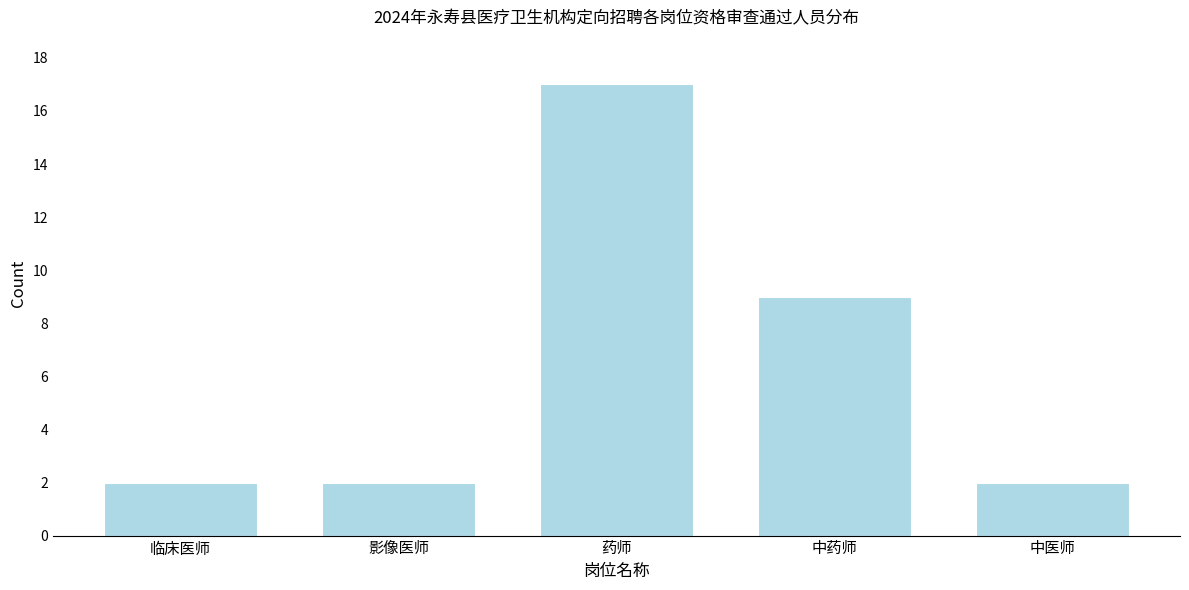

Reading right to left, what are all the values shown in this chart?

中医师=2	中药师=9	药师=17	影像医师=2	临床医师=2